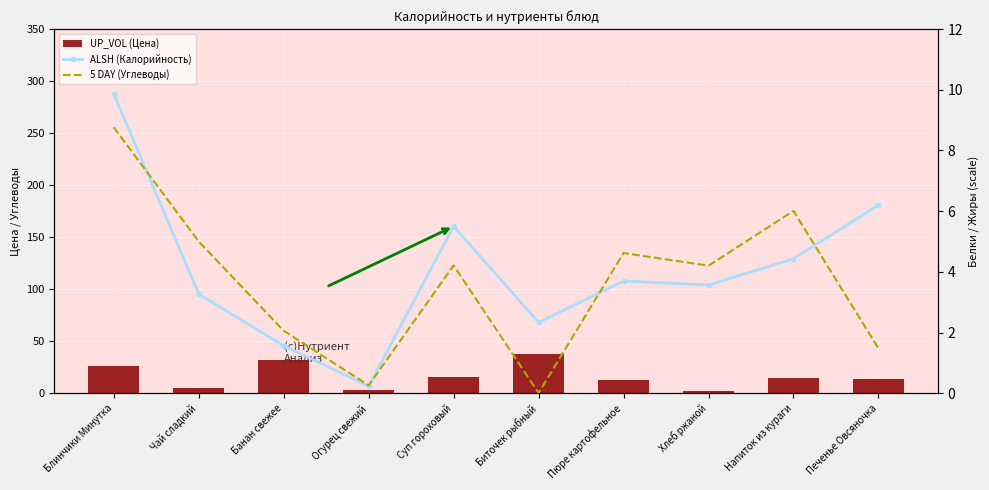

Which category has the lowest value in the UP_VOL (Цена) series?

Хлеб ржаной